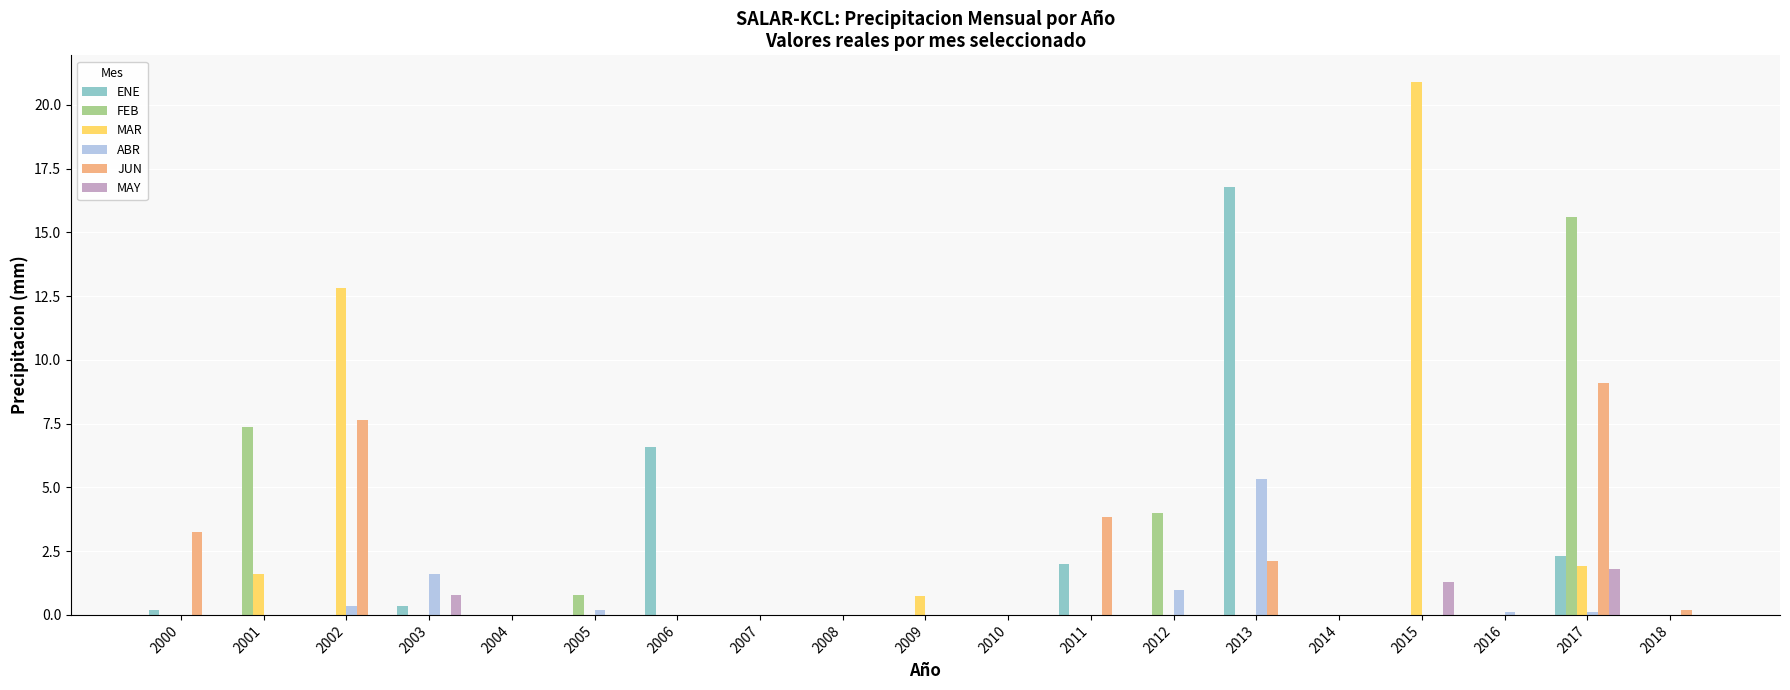

How many groups of bars are there?

19